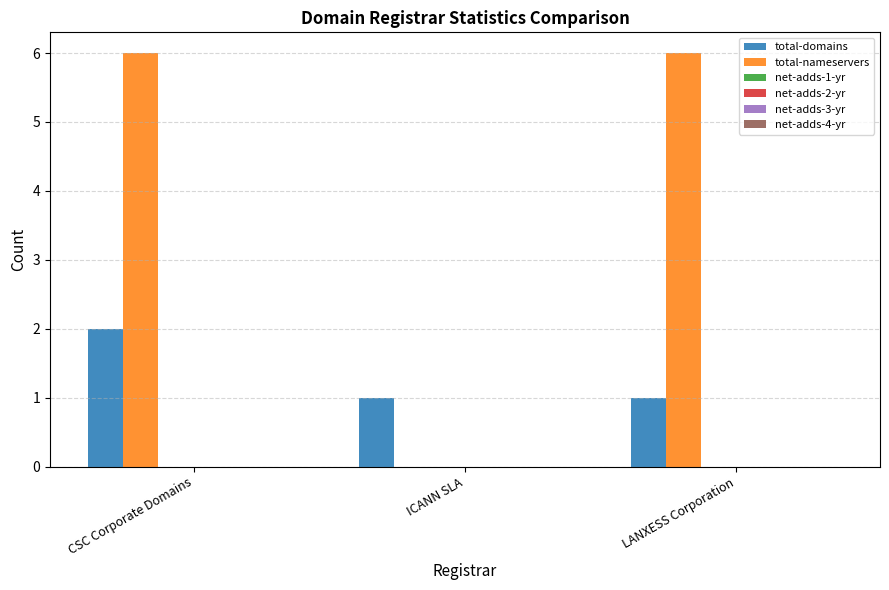

Which series has the largest total across all categories?

total-nameservers